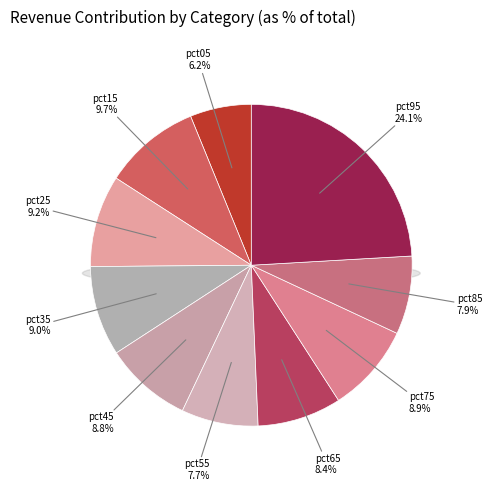

How much of the chart is everything except pct55?

92.3%